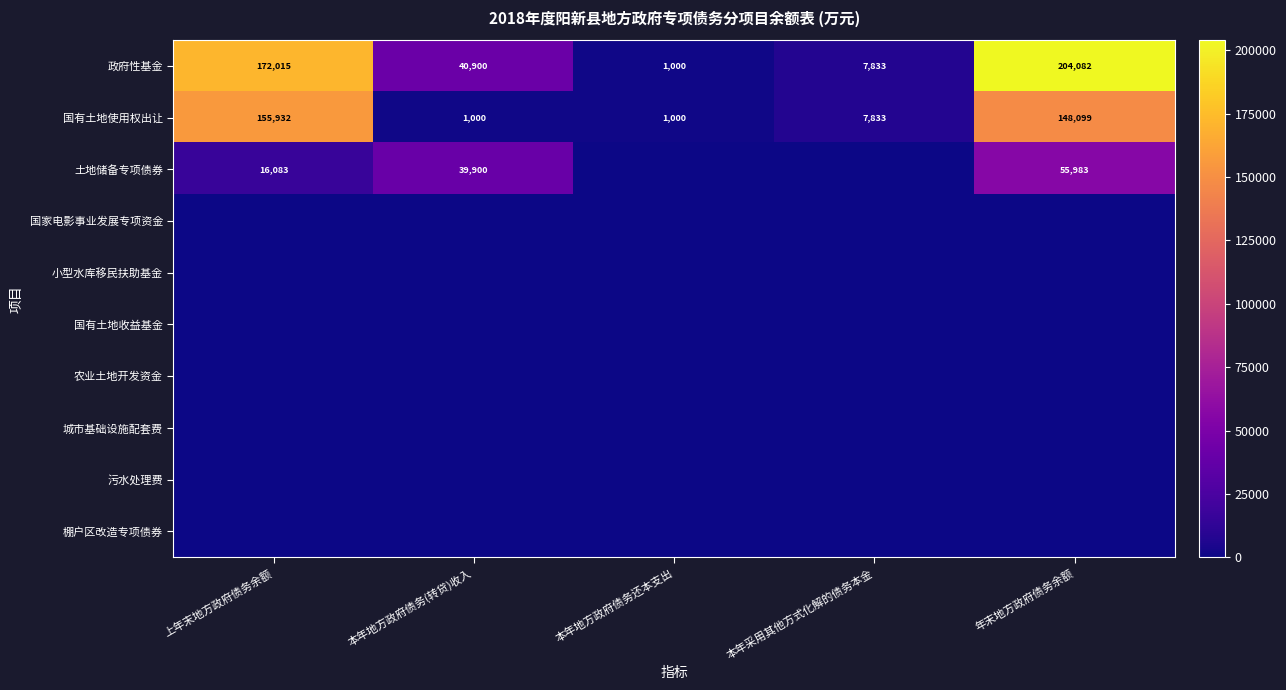

Count the number of categories in the chart.

5